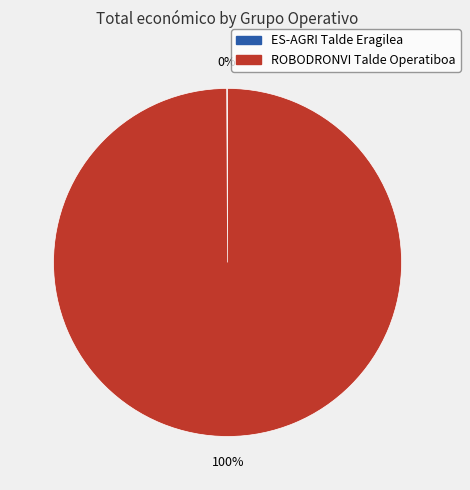

To the nearest percent, what is the difference between the largest and smallest slice percentages?

100%